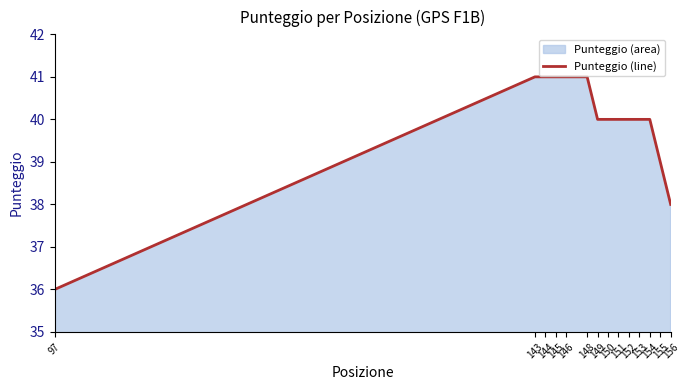

True or false: the data has more than 0 interior local peaks.

False